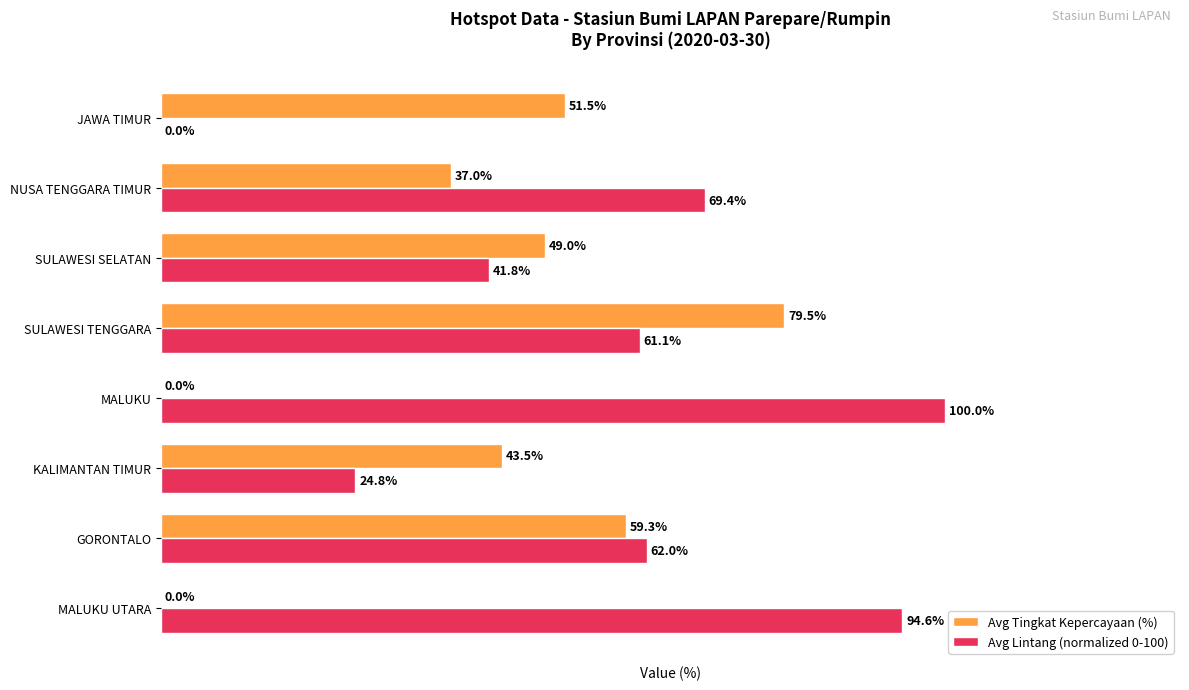

At which label does Avg Lintang (normalized 0-100) reach its peak?

MALUKU